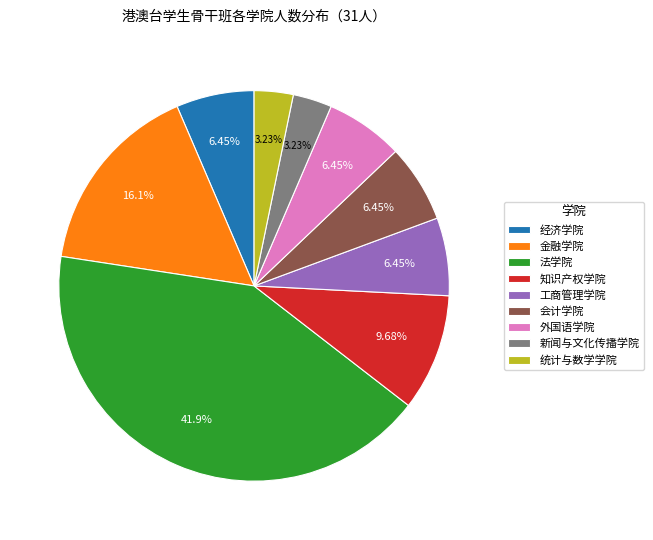

Which category has the biggest portion of the pie?

法学院